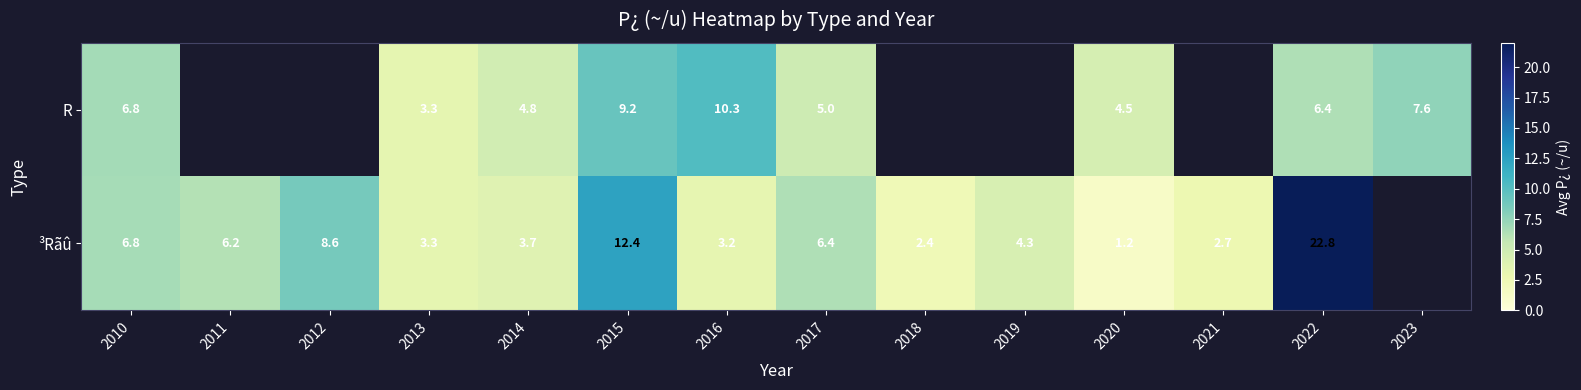

The ³Rãû series shows 9.2 at 2017. True or false?

False